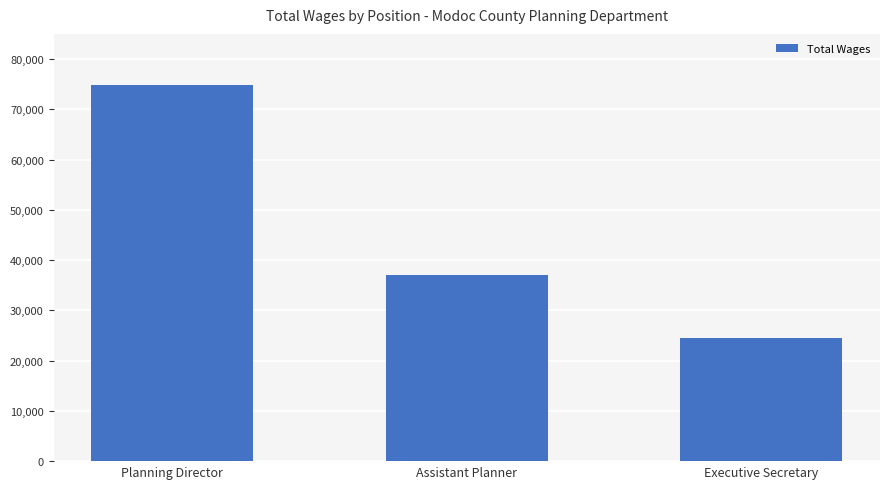

Reading right to left, list all the values displayed in this chart.

Executive Secretary=24462	Assistant Planner=36972	Planning Director=74742